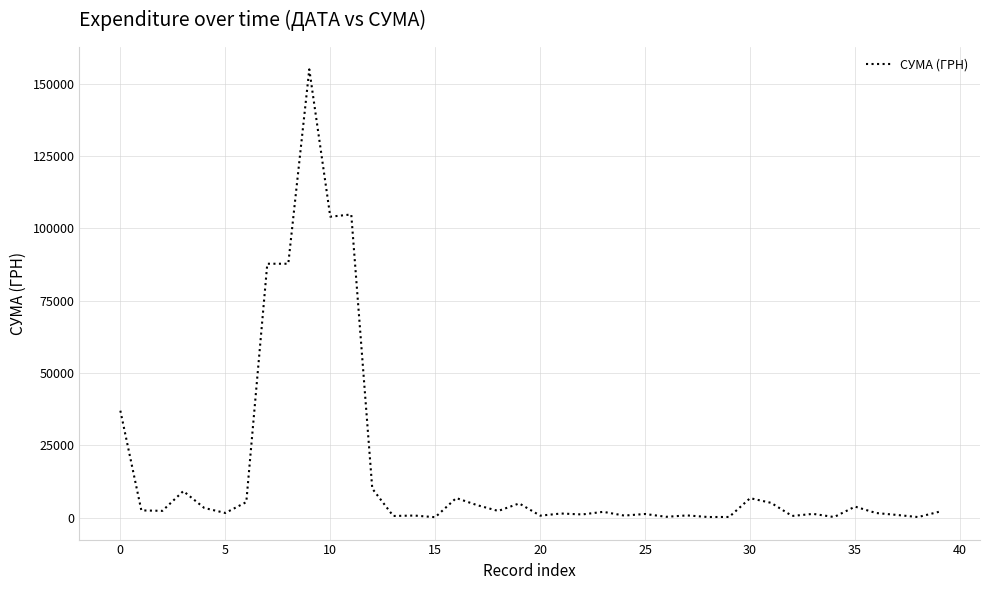

What is the maximum value shown in the chart?

154936.3